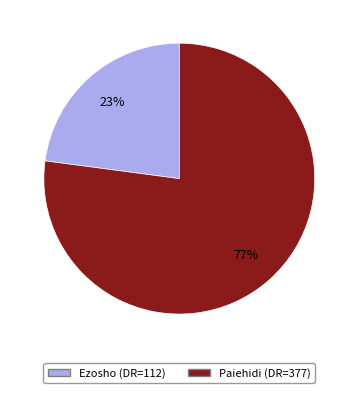

Is Ezosho the majority of the pie?

No